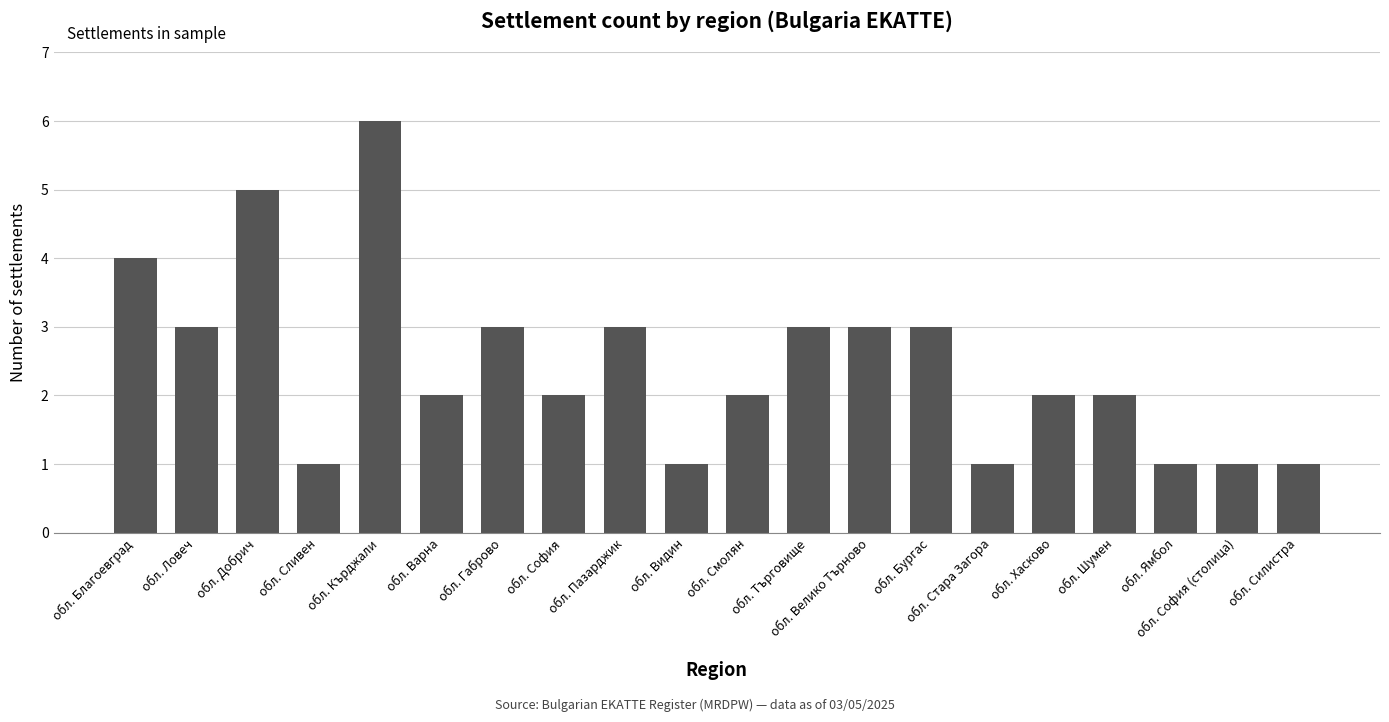

True or false: the data shows 2 at обл. Силистра.

False